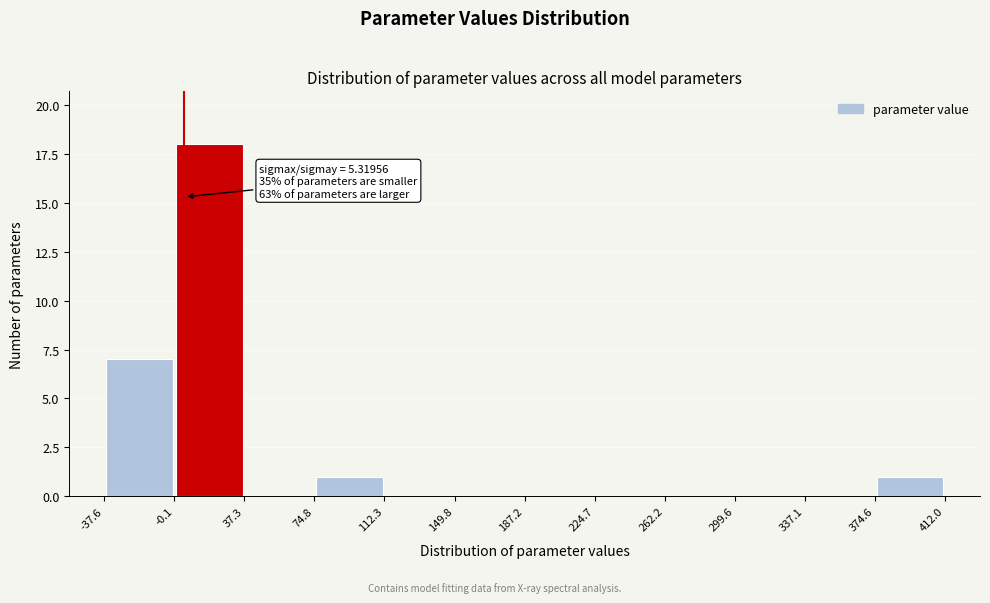

Over which range of the x-axis is the bar tallest?

-0.1 to 37.3